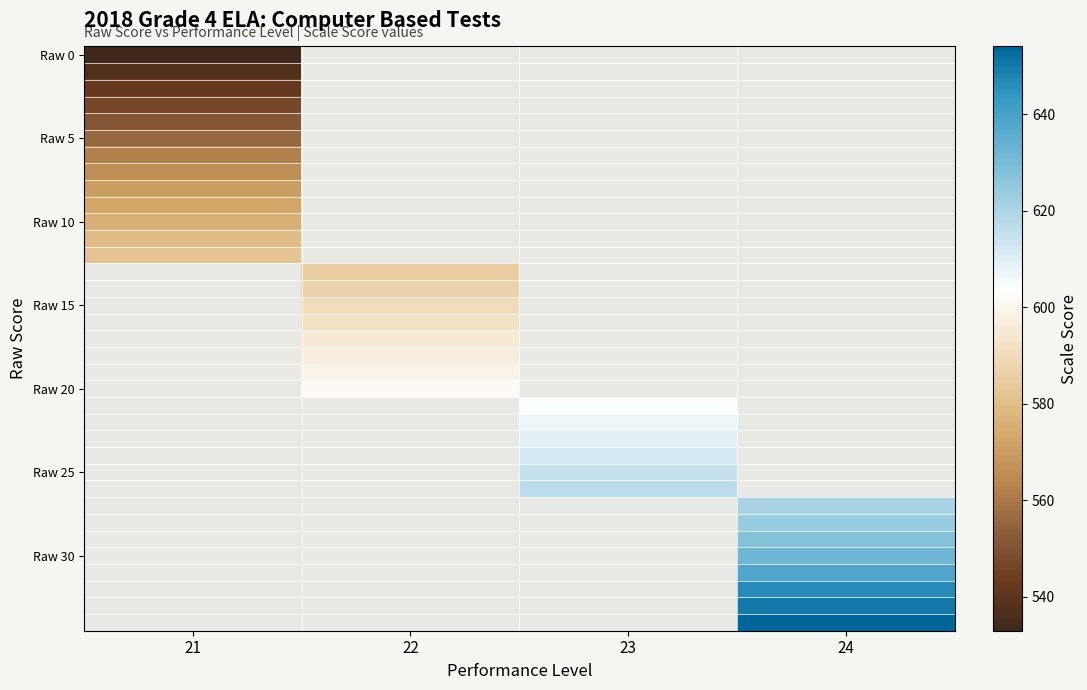

At how many categories does at least one series exceed 642?

1